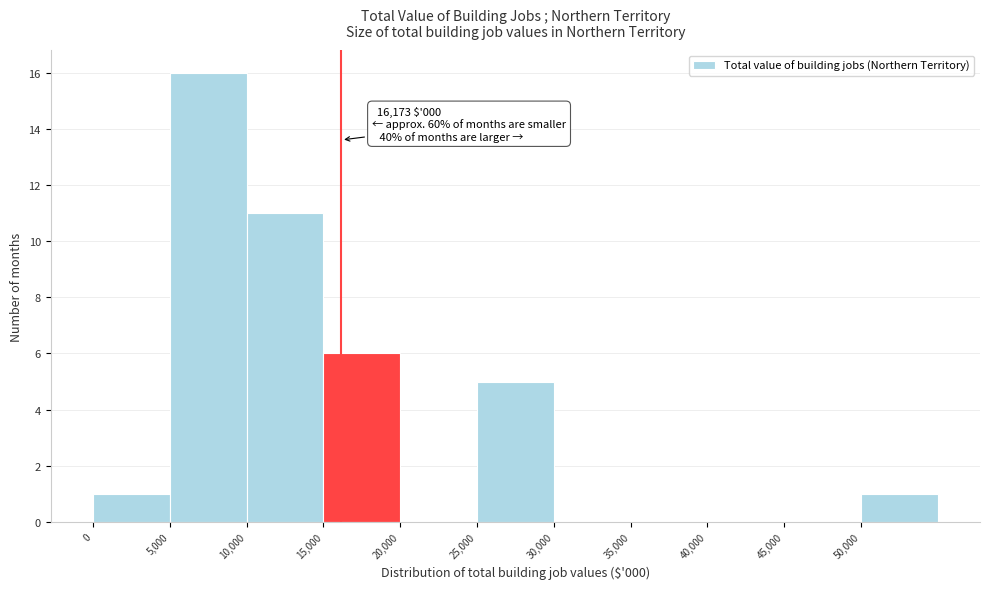

Which range on the x-axis has the tallest bar?

5000 to 10000